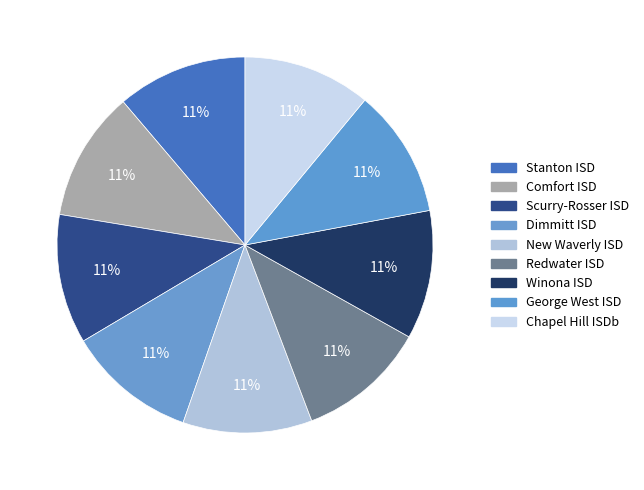

Is Winona ISD the majority of the pie?

No